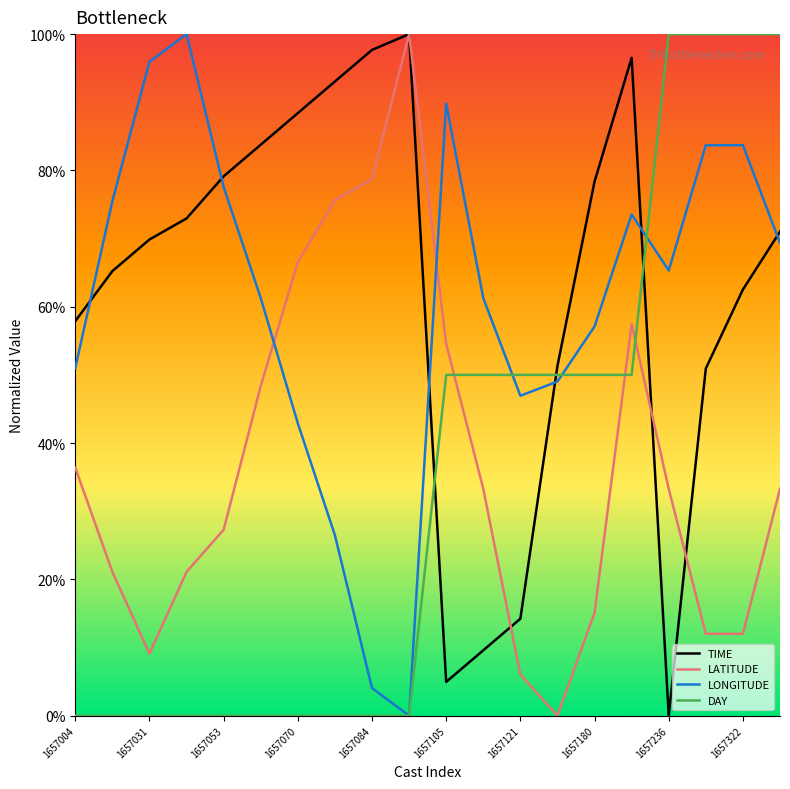

True or false: TIME and LONGITUDE cross at least once.

True